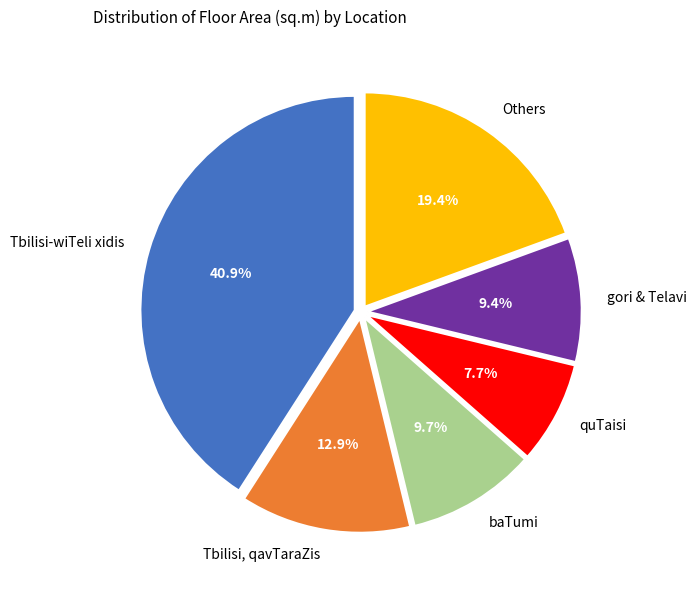

Rank the categories by value from highest to lowest.

Tbilisi-wiTeli xidis, Others, Tbilisi, qavTaraZis, baTumi, gori & Telavi, quTaisi